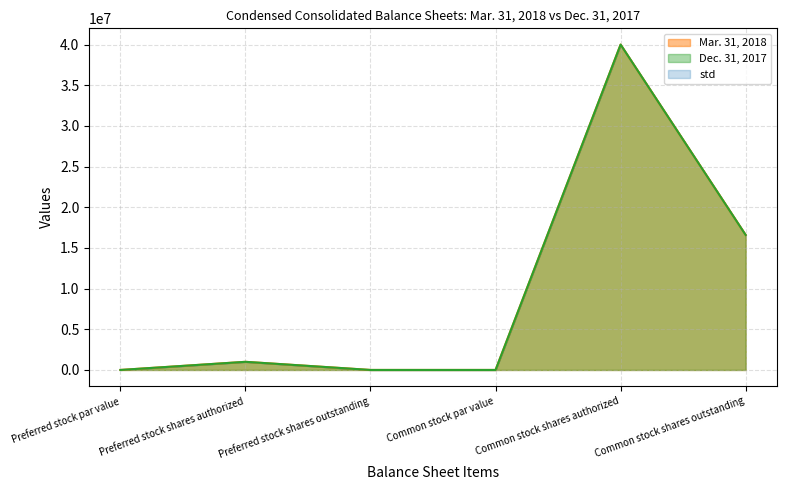

Is it true that Mar. 31, 2018 equals 1000000 at Preferred stock shares authorized?

True